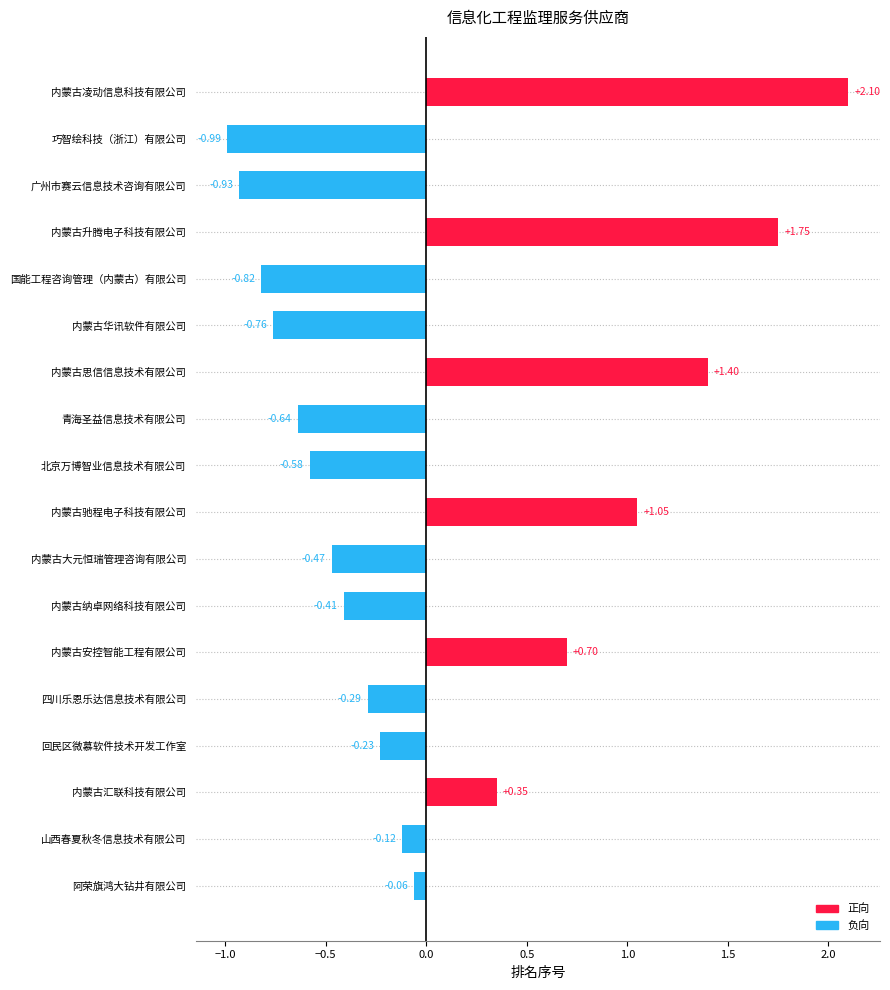

What is the sum of the values at 内蒙古安控智能工程有限公司 and 四川乐恩乐达信息技术有限公司?

0.4